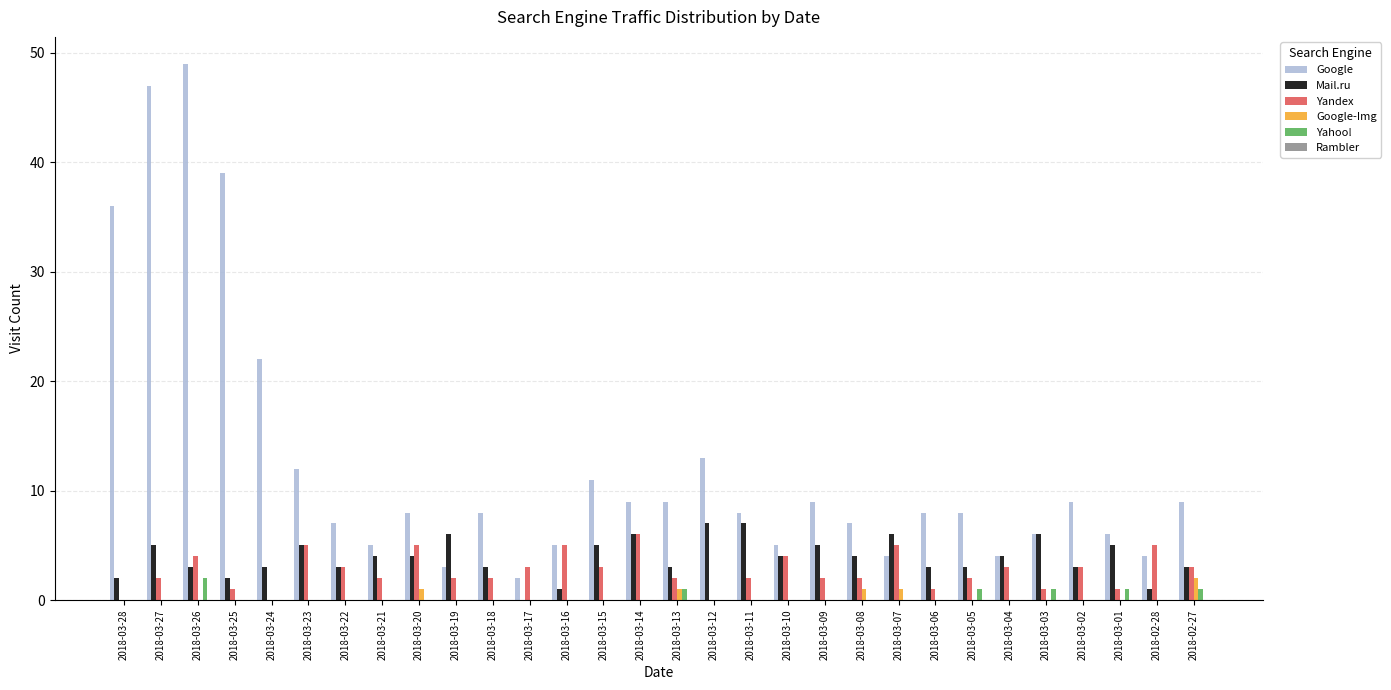

What is the maximum value for Google?

49